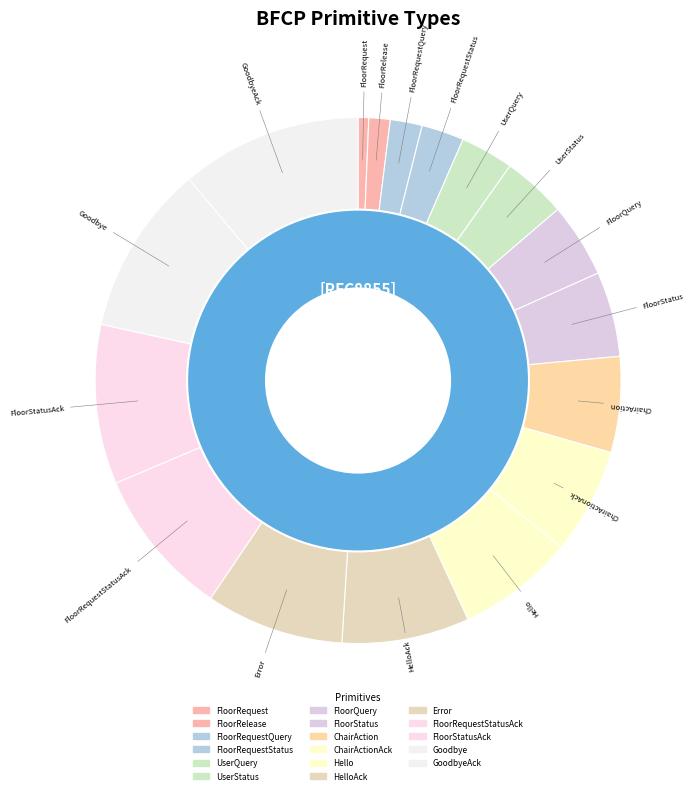

To the nearest percent, what is the combined percentage of Error and GoodbyeAck?

20%